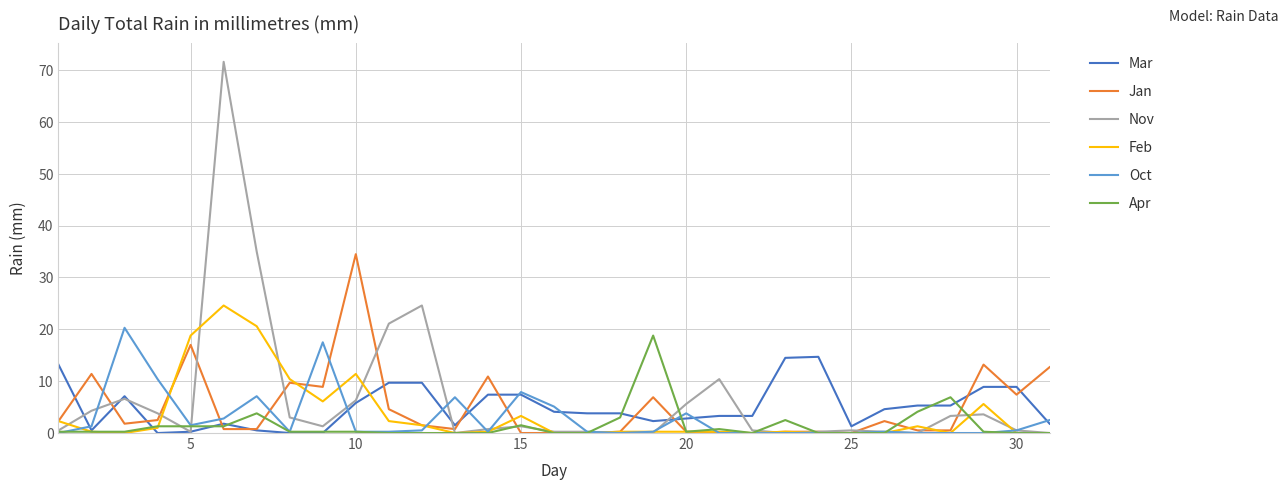

Which series has the widest spread of values?

Nov